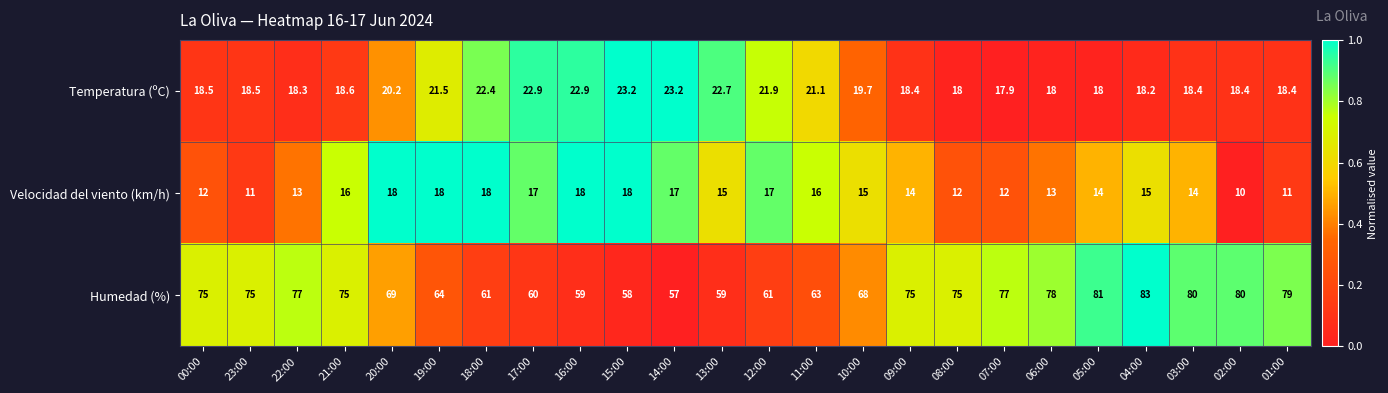

Which category has the lowest value in the Velocidad del viento (km/h) series?

02:00